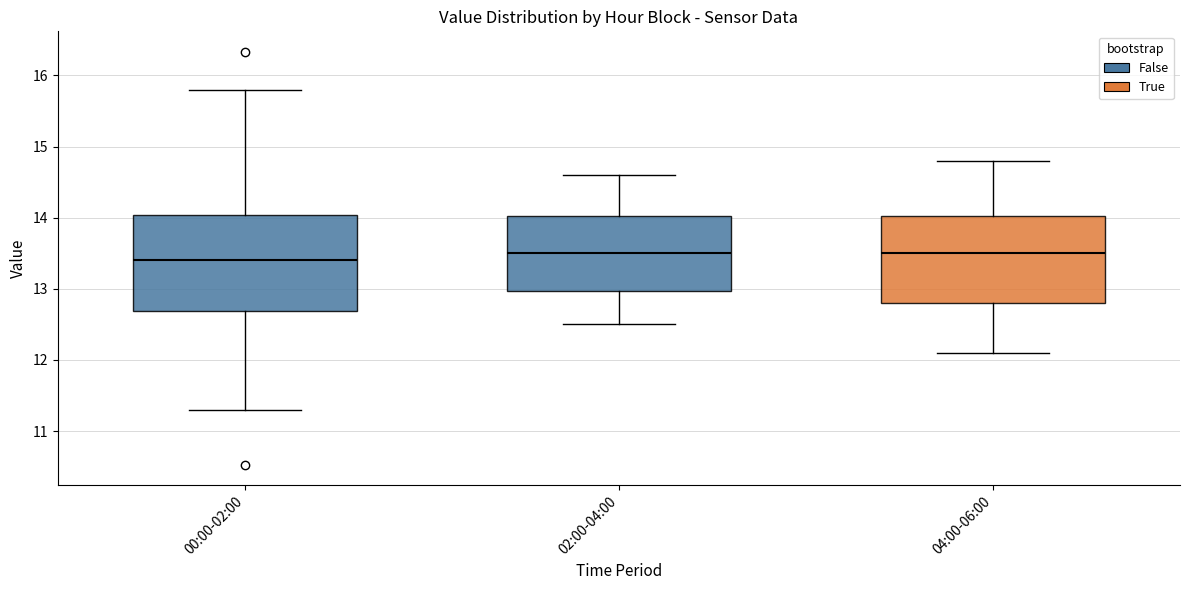

Where is the lower edge of the box for 02:00-04:00 on the y-axis? The values are not printed on the chart, so give them approximately, as read against the axis.

13.0